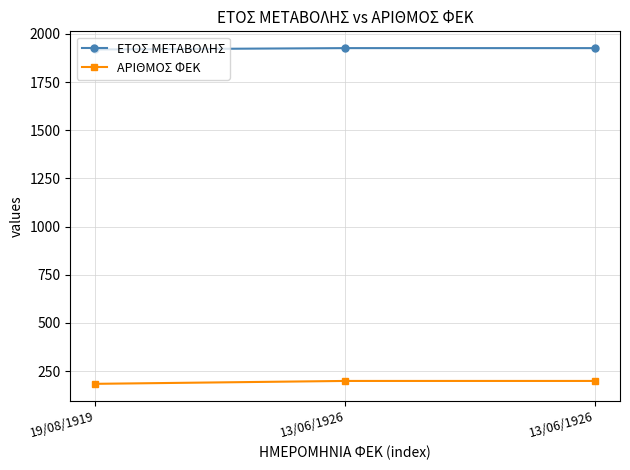

Which label corresponds to the largest value in the chart?

13/06/1926